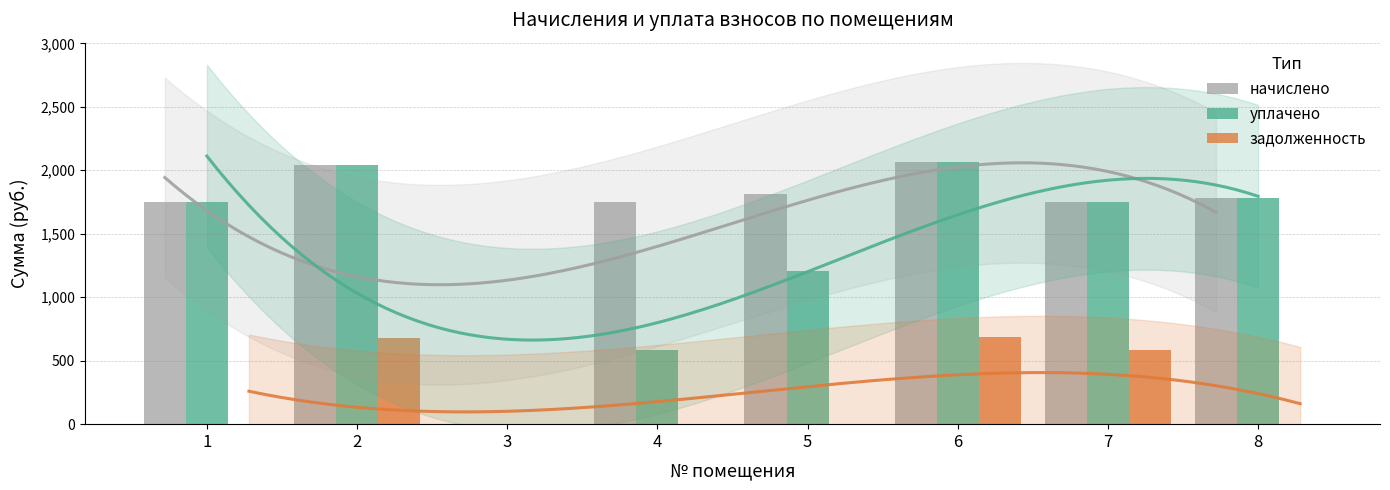

The уплачено series shows 1202.2 at 3. True or false?

False